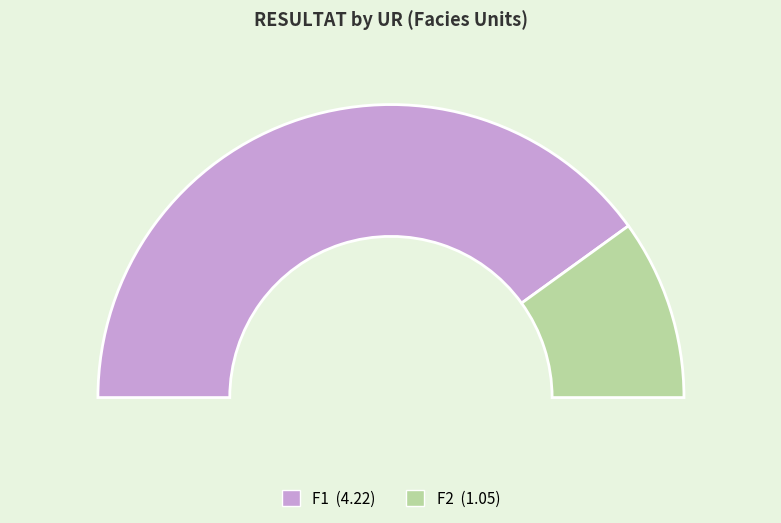

Is 0 the majority of the pie?

Yes